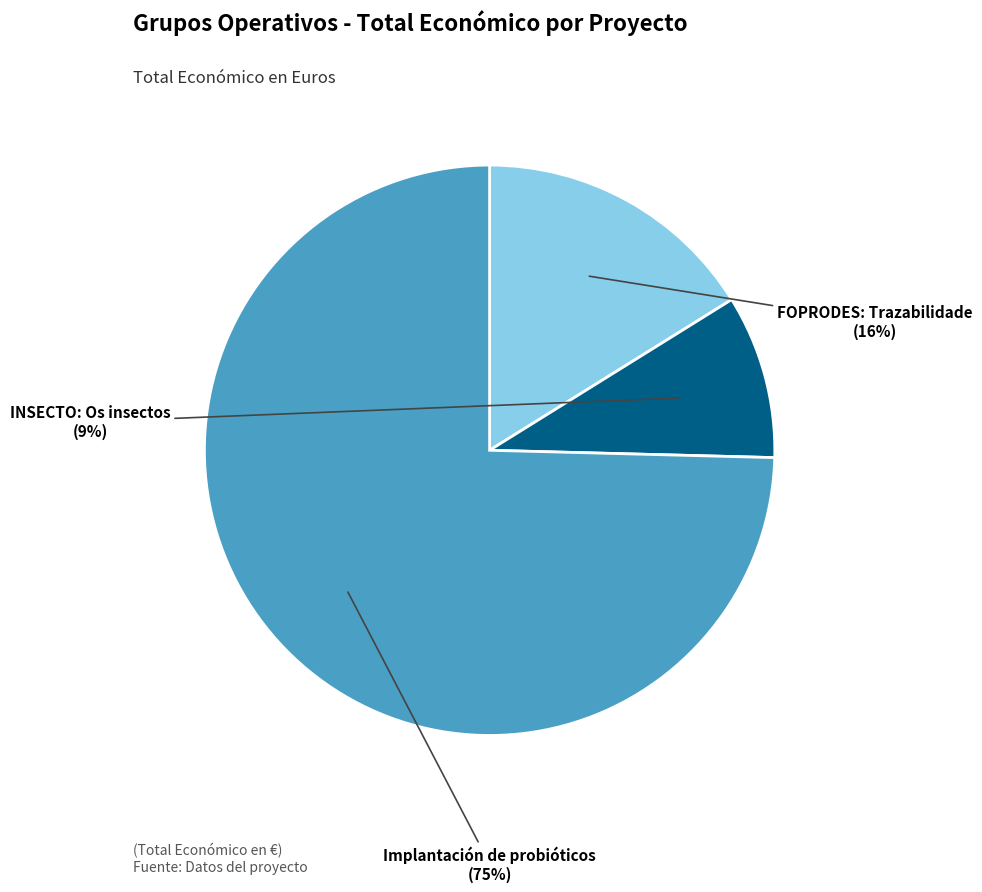

To the nearest percent, what is the combined percentage of FOPRODES: Trazabilidade and INSECTO: Os insectos?

25%